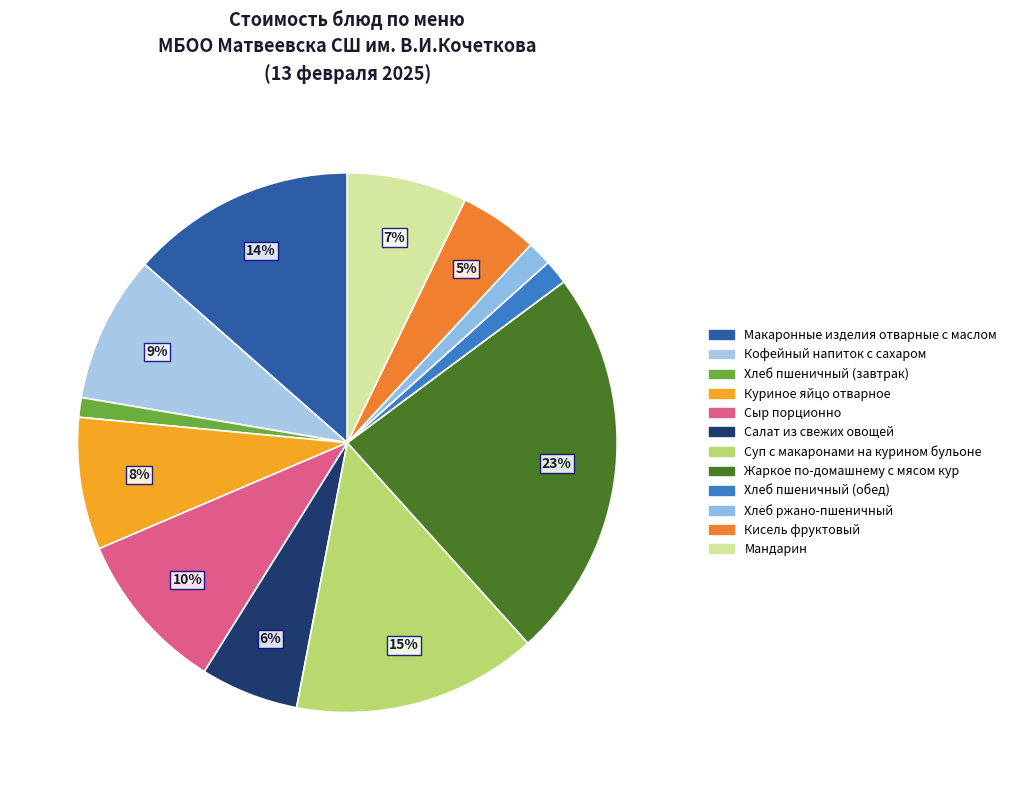

How many segments does this pie chart have?

12